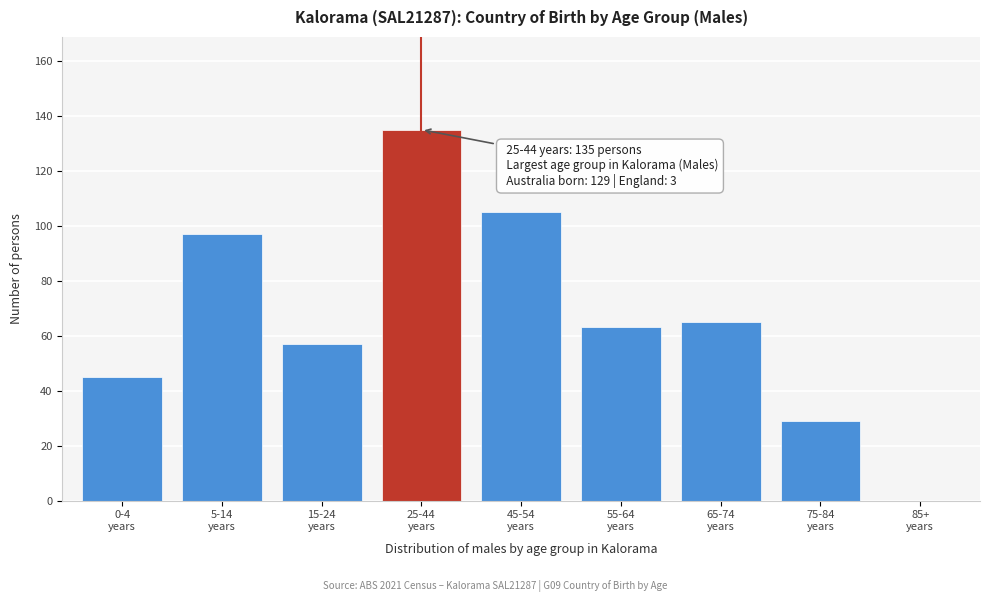

Count the number of categories in the chart.

9